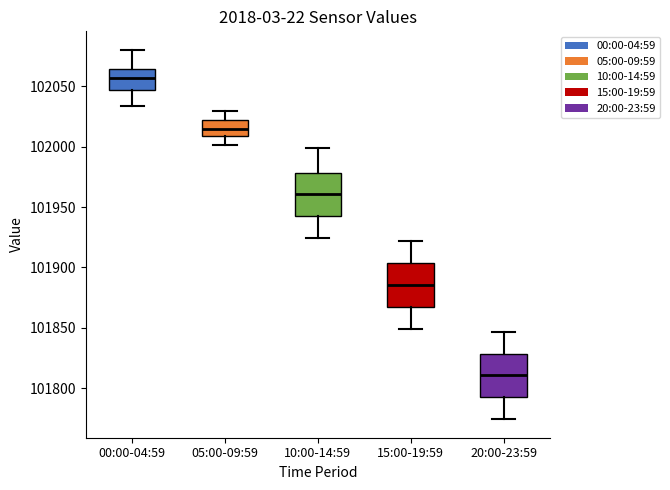

Which box's median line is the lowest?

20:00-23:59